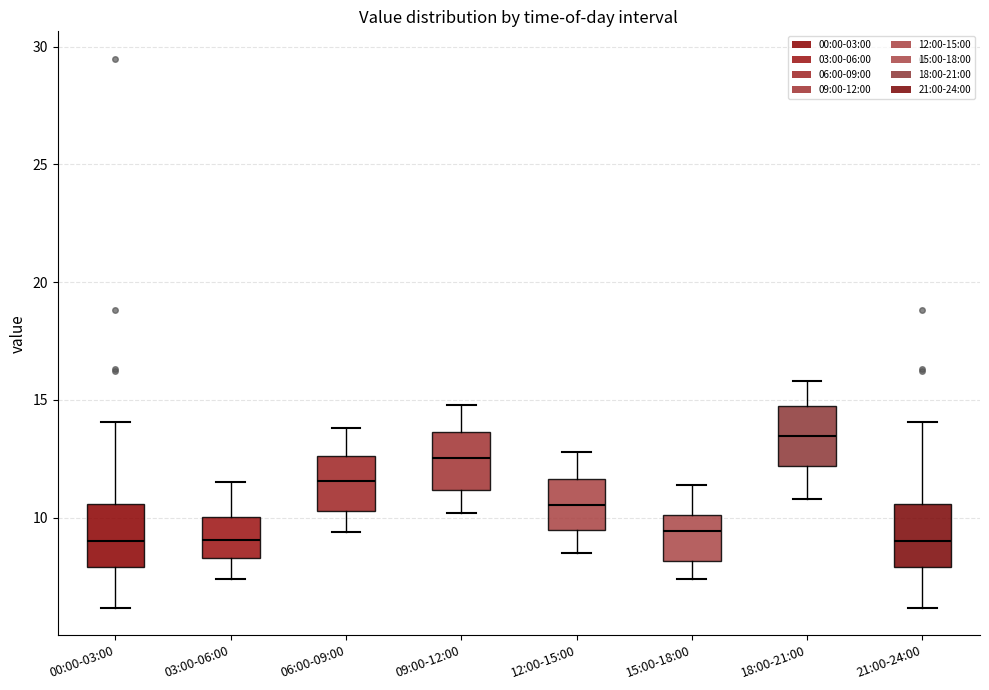

Reading left to right, transcribe this box plot: for each box, give where its median line is, the range the box spans, and where its two whiskers end, as read against the y-axis. The values are not printed on the chart, so give them approximately, as read against the axis.

00:00-03:00: median 9.0, box 8.0 to 10.5, whiskers 6.0 to 14.0
03:00-06:00: median 9.0, box 8.5 to 10.0, whiskers 7.5 to 11.5
06:00-09:00: median 11.5, box 10.5 to 12.5, whiskers 9.5 to 14.0
09:00-12:00: median 12.5, box 11.0 to 13.5, whiskers 10.0 to 15.0
12:00-15:00: median 10.5, box 9.5 to 11.5, whiskers 8.5 to 13.0
15:00-18:00: median 9.5, box 8.0 to 10.0, whiskers 7.5 to 11.5
18:00-21:00: median 13.5, box 12.0 to 14.5, whiskers 11.0 to 16.0
21:00-24:00: median 9.0, box 8.0 to 10.5, whiskers 6.0 to 14.0